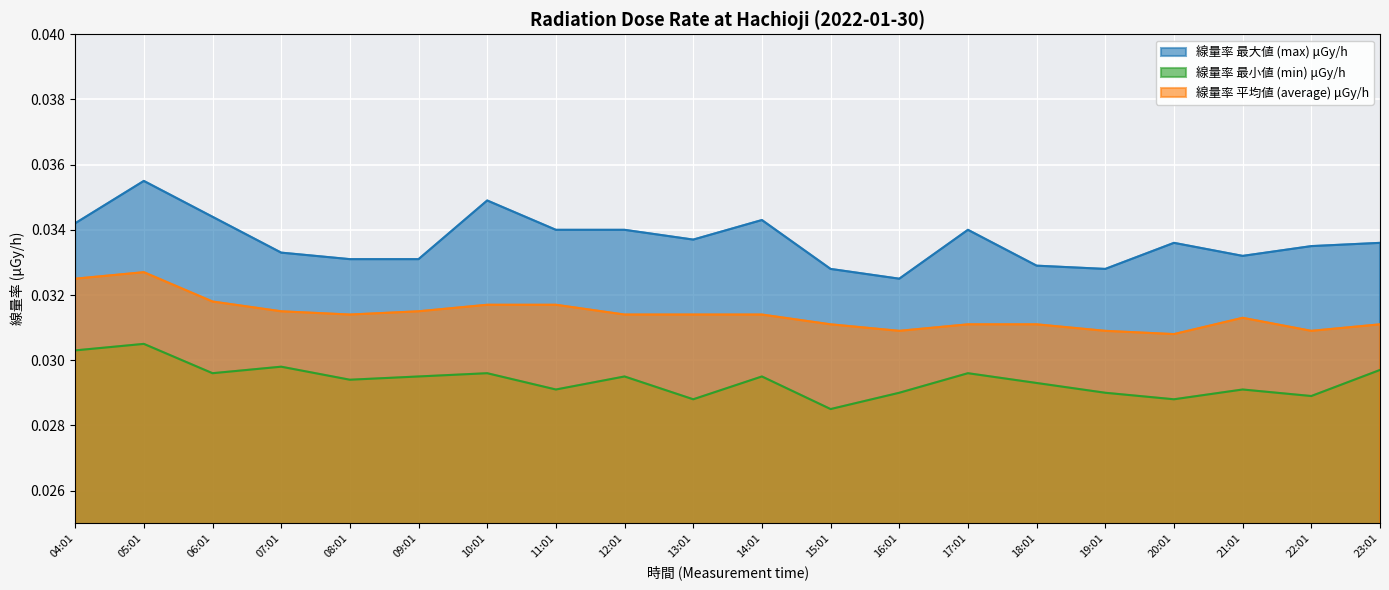

How many series are shown in this chart?

3